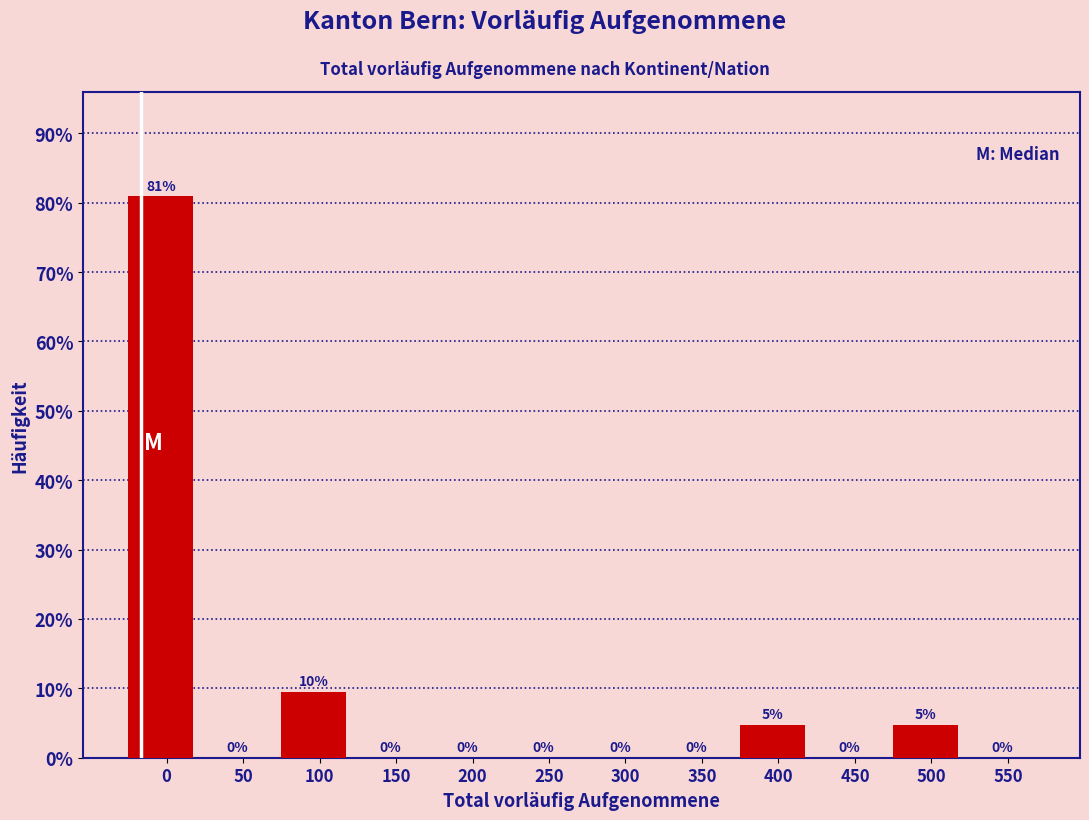

What is the greatest value displayed?

81.0